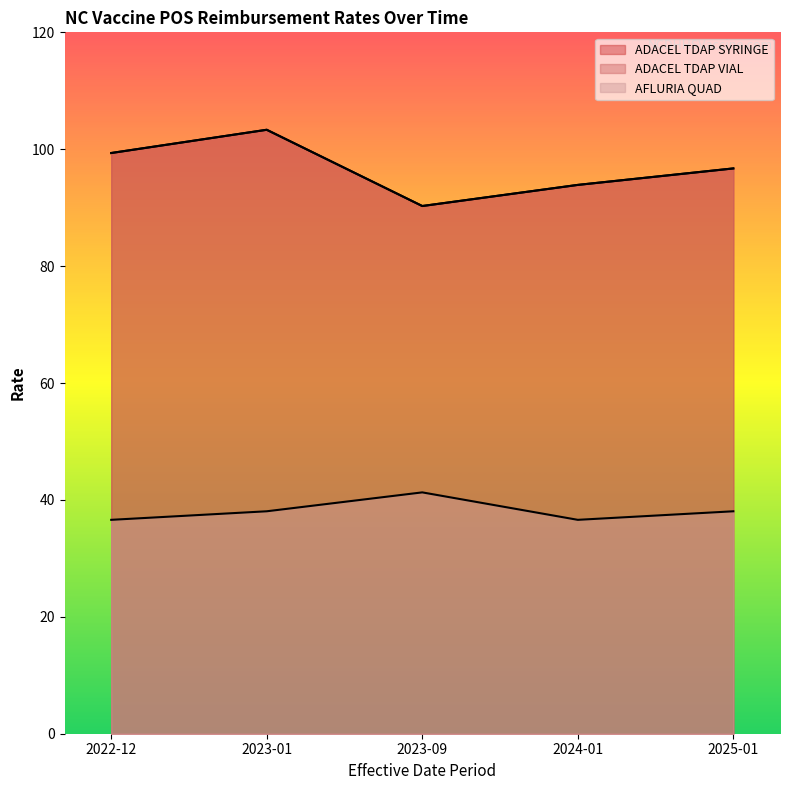

Where is ADACEL TDAP SYRINGE nearest to the value 96?

2025-01